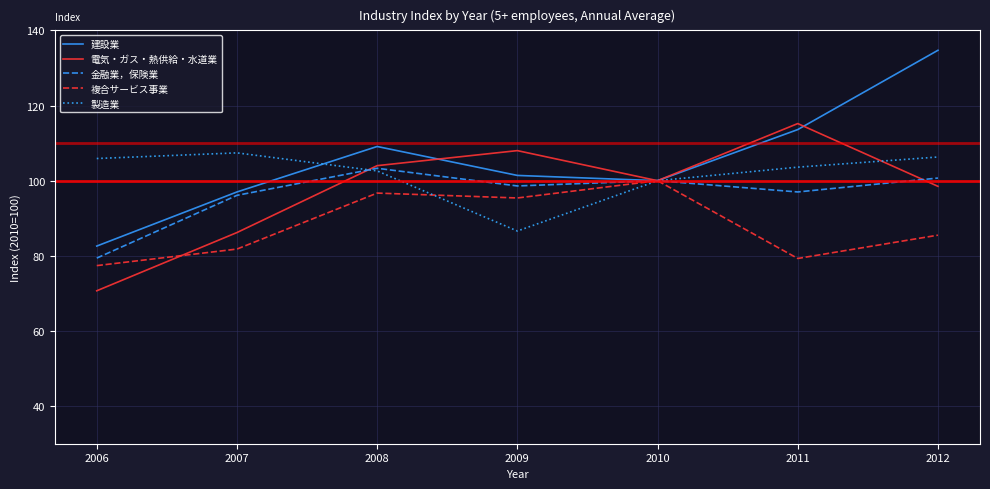

What is the difference between the highest and lowest values at 2009?

21.4